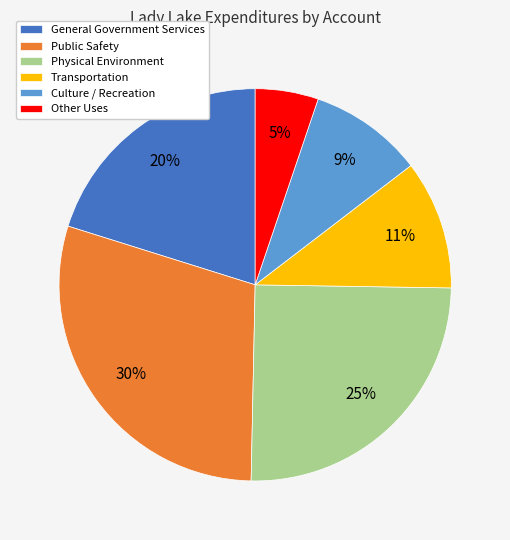

Which has a higher value, General Government Services or Physical Environment?

Physical Environment